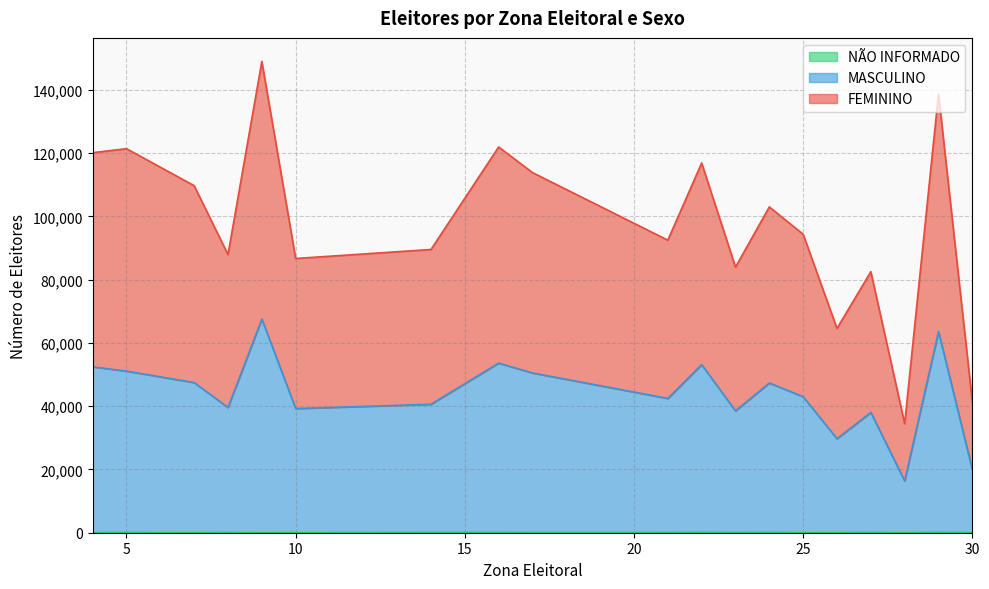

Reading left to right, extract all data points from this chart.

FEMININO: 4=120178	5=121438	7=109743	8=87969	9=149022	10=86717	14=89568	16=121977	17=113883	21=92511	22=116915	23=83990	24=103030	25=94385	26=64596	27=82544	28=34510	29=138759	30=41407
MASCULINO: 4=52454	5=51110	7=47479	8=39603	9=67551	10=39265	14=40616	16=53634	17=50523	21=42464	22=53158	23=38528	24=47349	25=43004	26=29724	27=38033	28=16375	29=63613	30=19939
NAO INFORMADO: 4=66	5=80	7=38	8=94	9=20	10=52	14=107	16=129	17=75	21=89	22=153	23=92	24=141	25=32	26=50	27=132	28=22	29=154	30=54